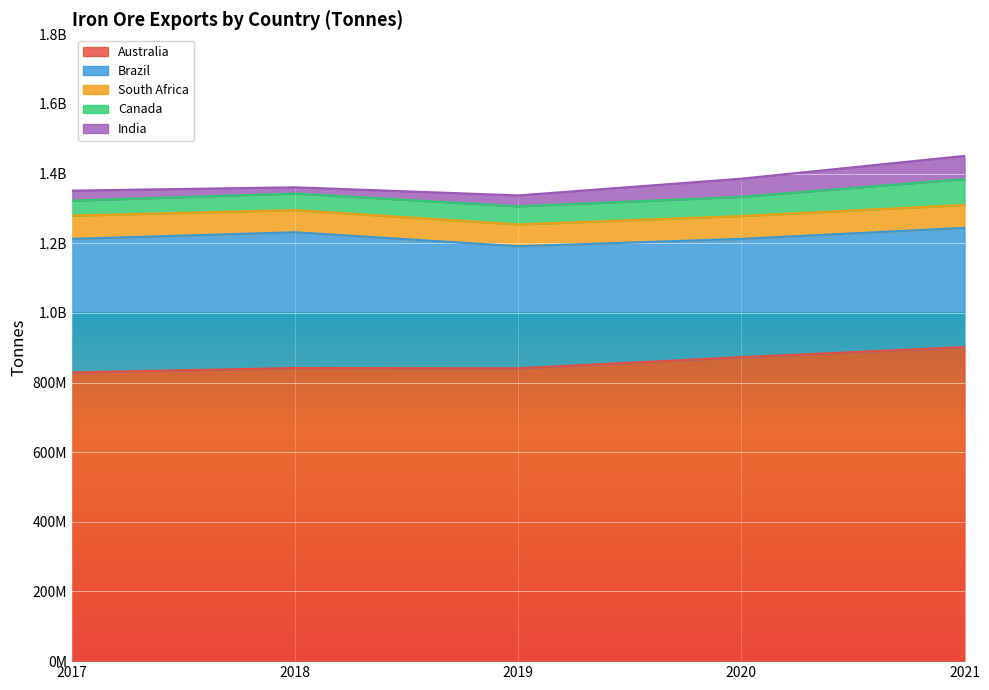

What is the sum of all Canada values?

272530485